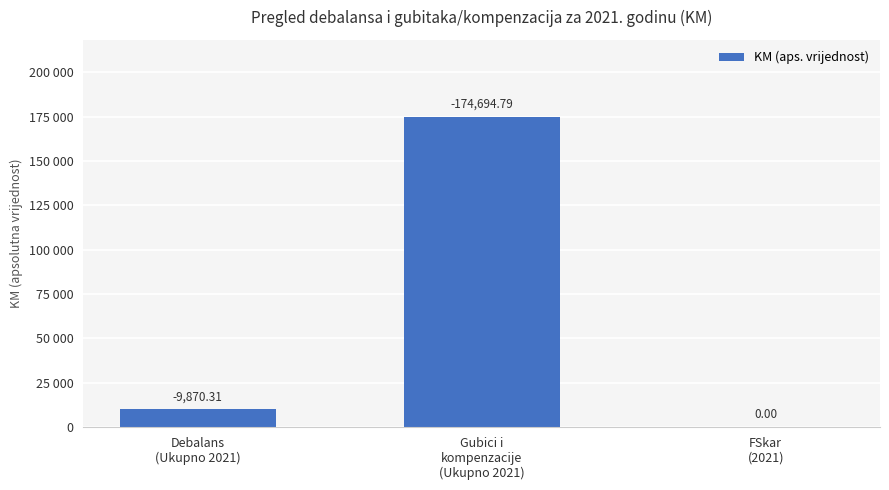

The chart shows a value of 233774.0 at Gubici i
kompenzacije
(Ukupno 2021). True or false?

False